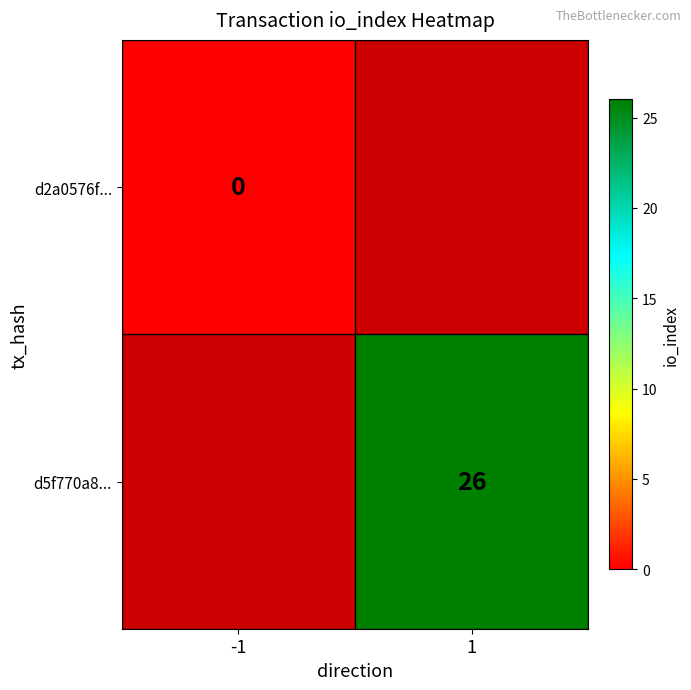

The d5f770a8... series shows 40.0 at 1. True or false?

False